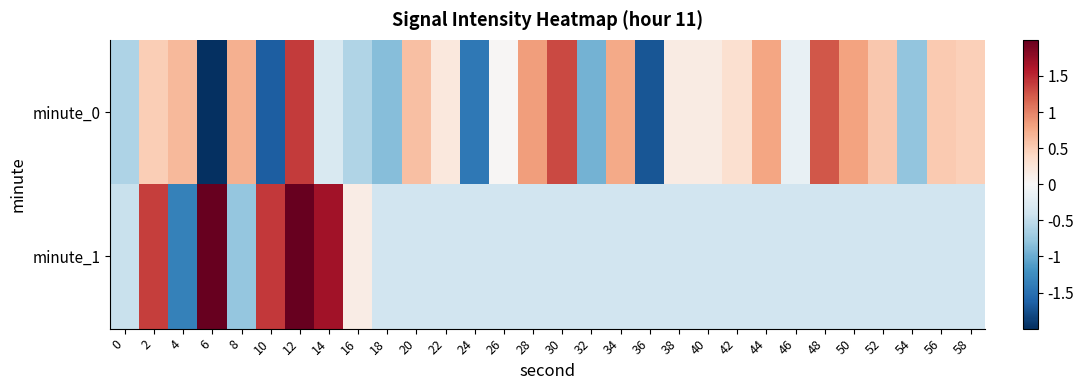

Rank the series by their average value, from lowest to highest.

row_1, row_0